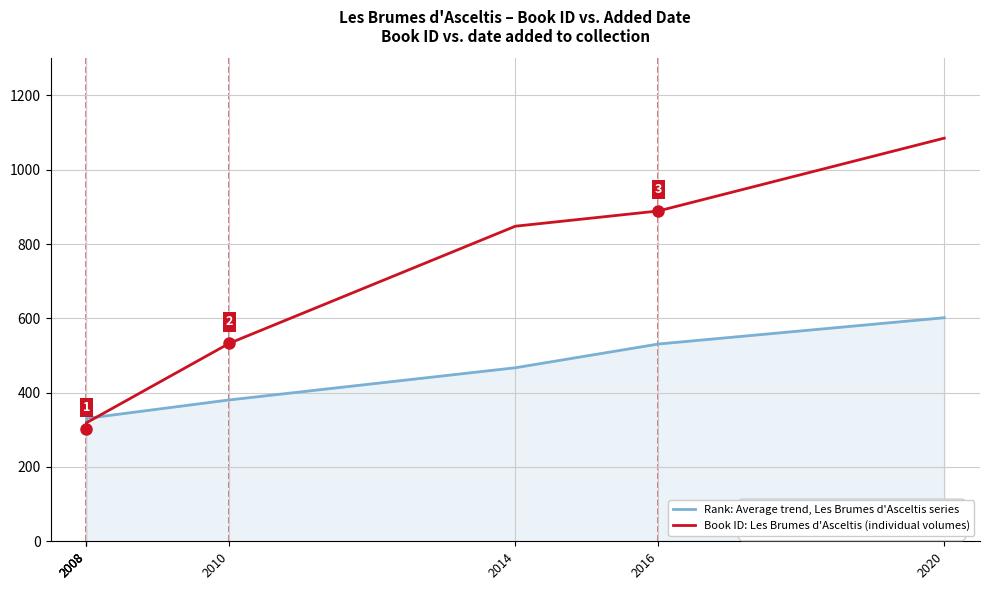

After their last crossing, which series has the higher values: Book ID: Les Brumes d'Asceltis (individual volumes) or Rank: Average trend, Les Brumes d'Asceltis series?

Book ID: Les Brumes d'Asceltis (individual volumes)